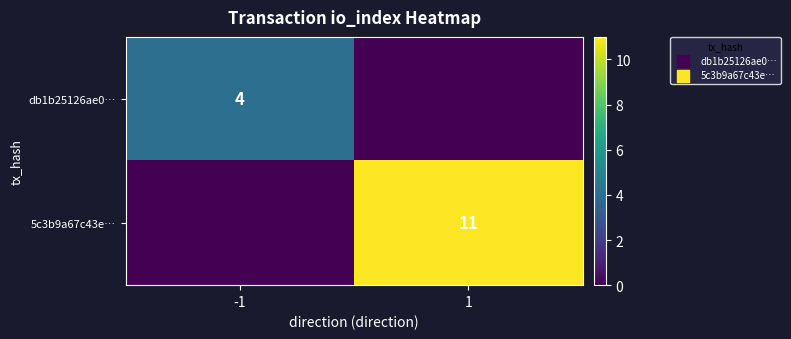

What is the difference between the highest and lowest values at -1?

4